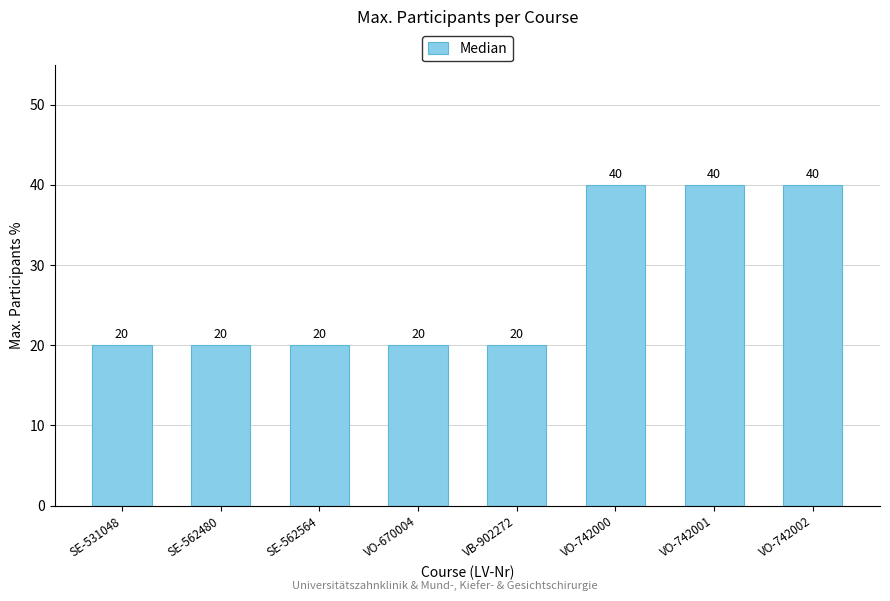

True or false: the data shows 20 at SE-562564.

True